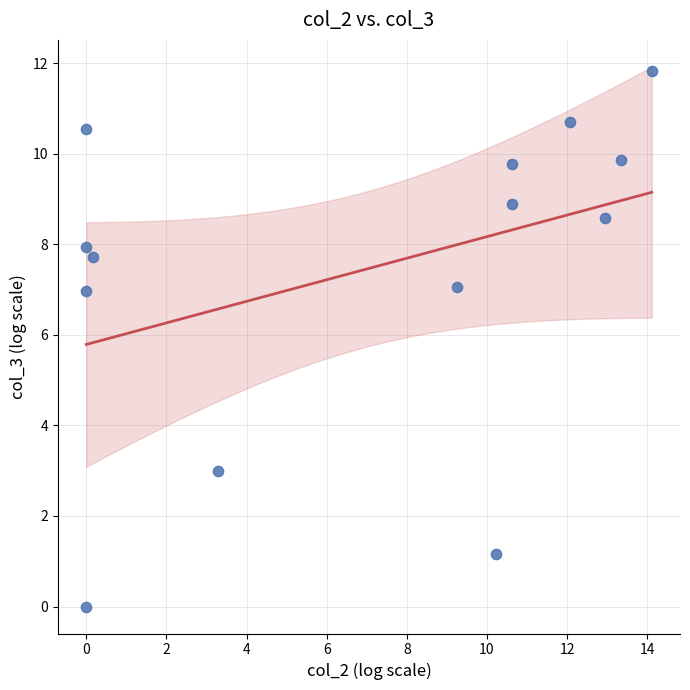

What is the range of Y values (max minus min)?

11.8